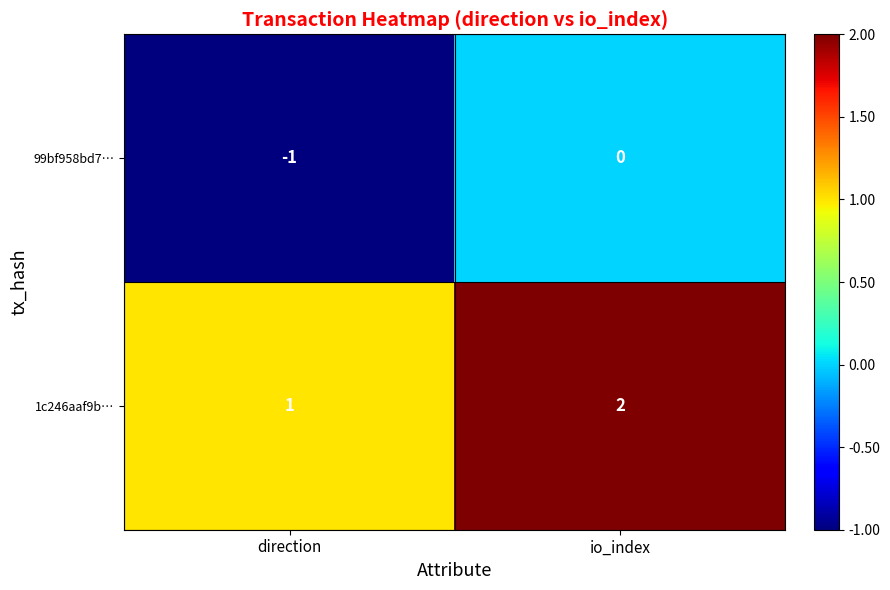

At direction, list the series in order from largest to smallest.

1c246aaf9b…, 99bf958bd7…